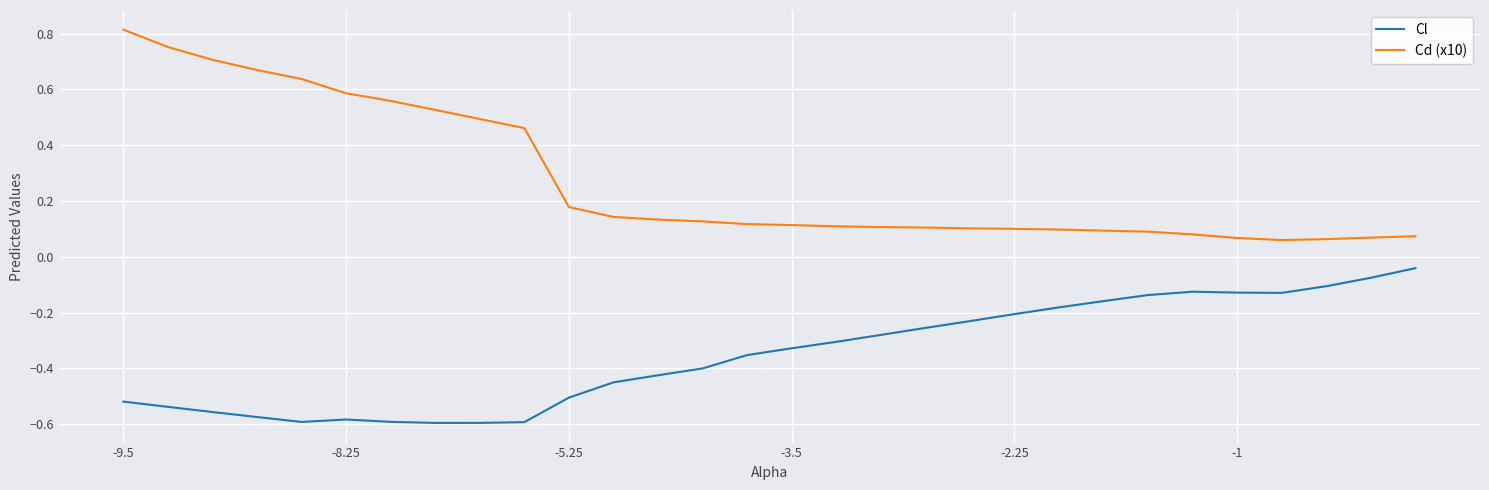

True or false: Cd (x10) and Cl cross at least once.

False